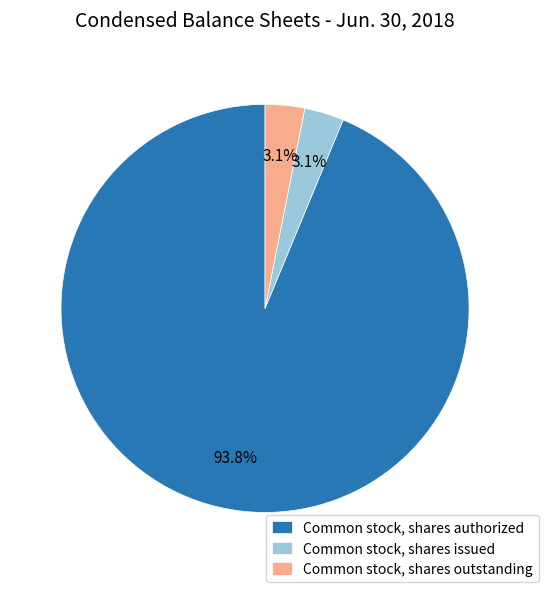

To the nearest percent, what is the average slice percentage?

33%